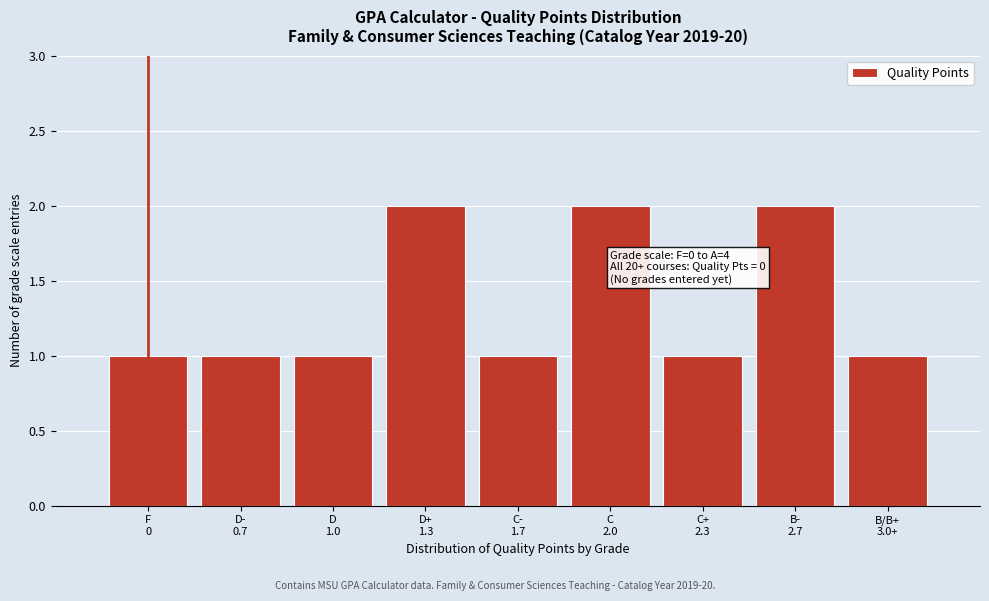

Reading left to right, what are all the values shown in this chart?

1	1	1	2	1	2	1	2	1